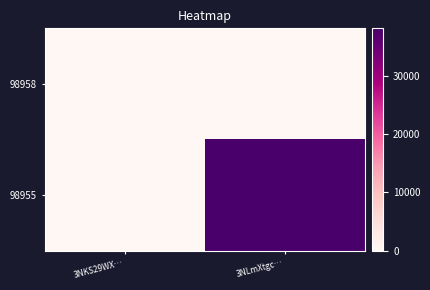

What is the total value across all series at 3NLmXtgc…?

38230